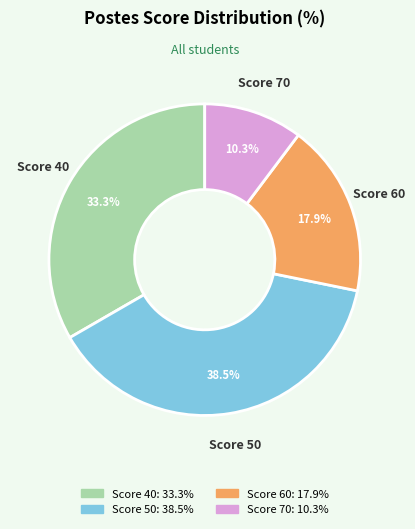

Does any single category account for the majority?

No